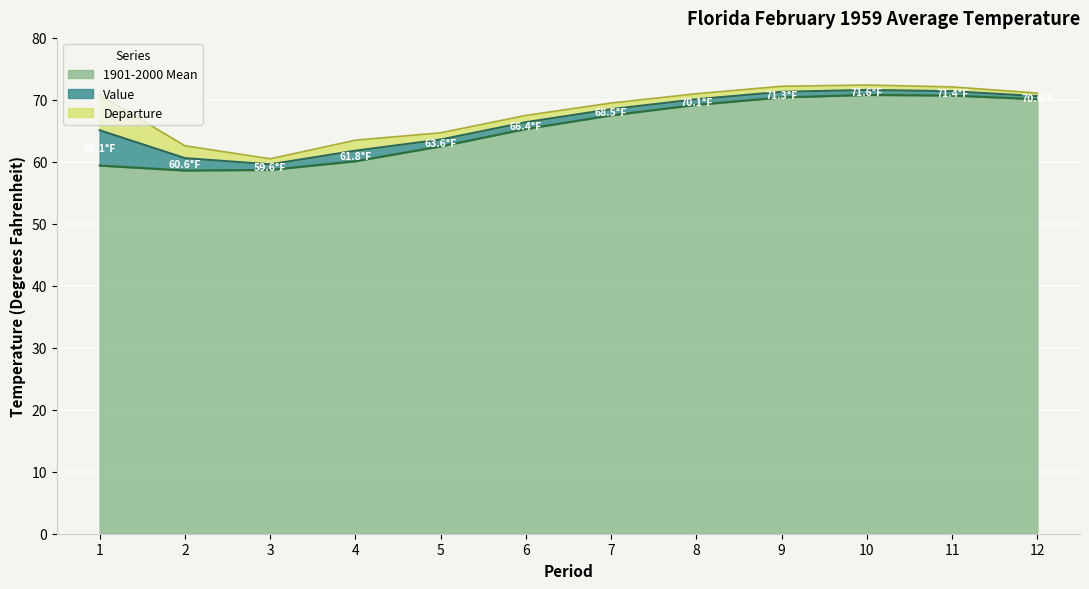

Reading left to right, extract all data points from this chart.

Value: 65.1	60.6	59.6	61.8	63.6	66.4	68.5	70.1	71.3	71.6	71.4	70.6
1901-2000 Mean: 59.4	58.6	58.7	60.1	62.5	65.3	67.5	69.2	70.4	70.8	70.7	70.1